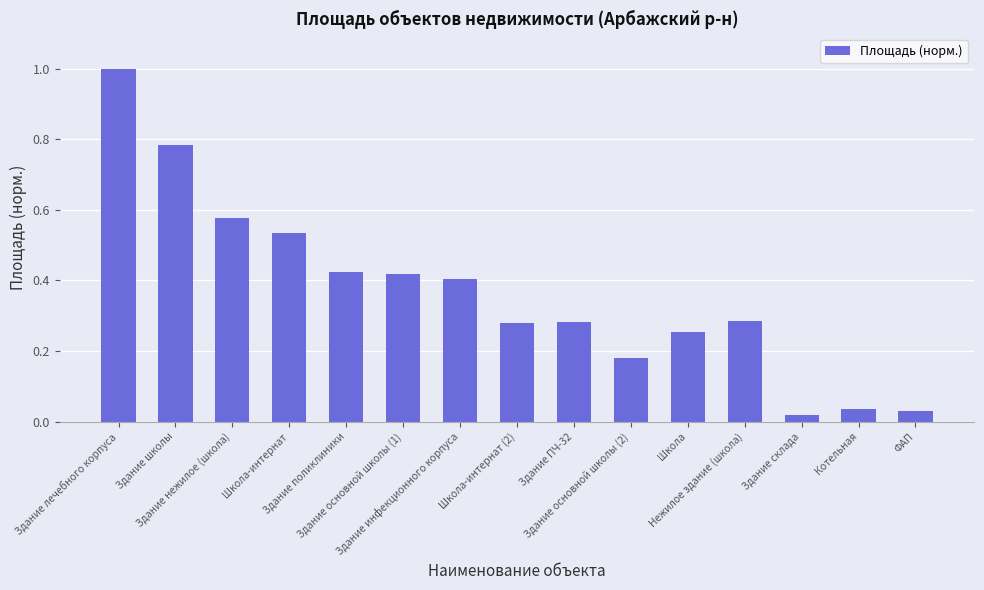

What is the maximum value shown in the chart?

1.0